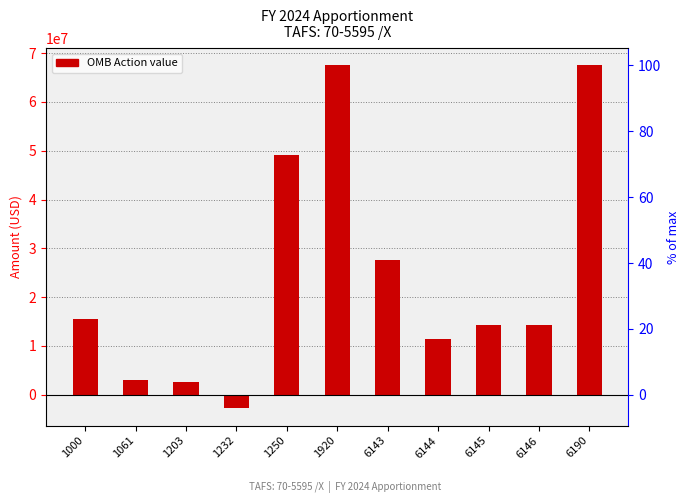

Rank the categories by value from highest to lowest.

1920, 6190, 1250, 6143, 1000, 6145, 6146, 6144, 1061, 1203, 1232